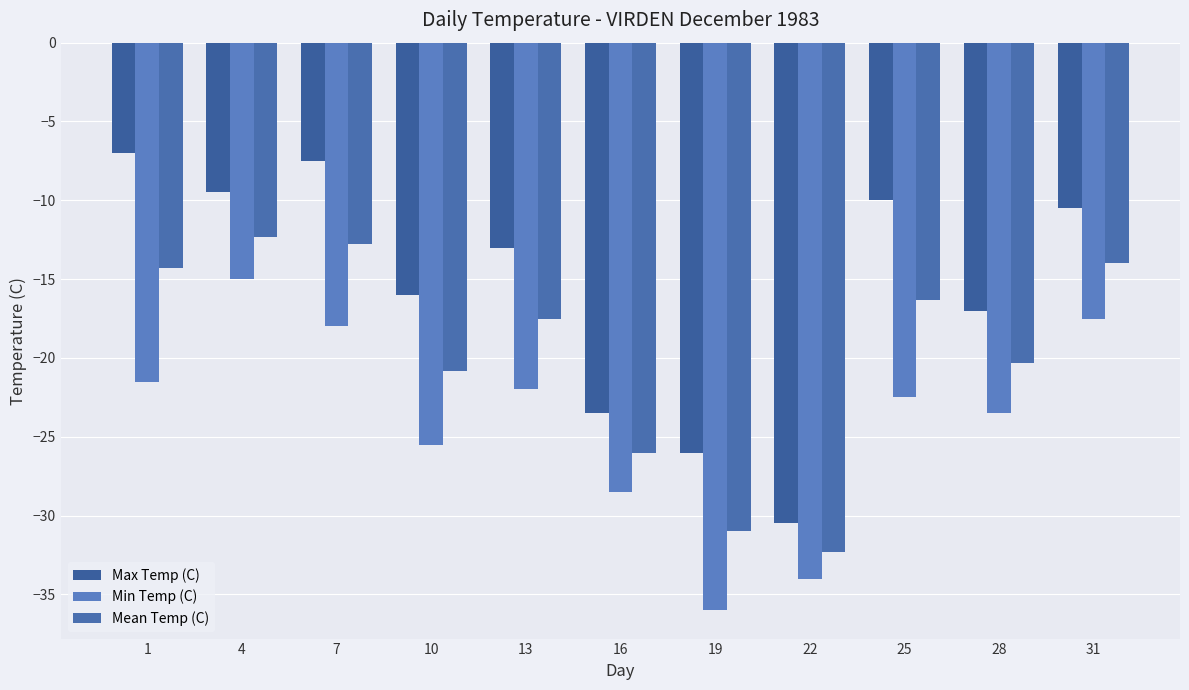

Rank the series by their average value, from highest to lowest.

Max Temp (C), Mean Temp (C), Min Temp (C)